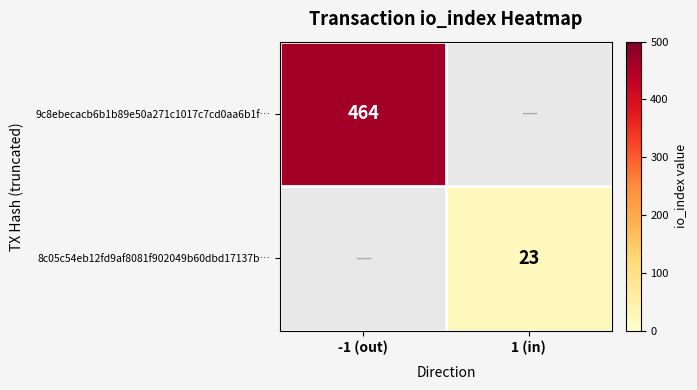

Is it true that 9c8ebecacb6b1b89e50a271c1017c7cd0aa6b1f… equals 278 at -1 (out)?

False